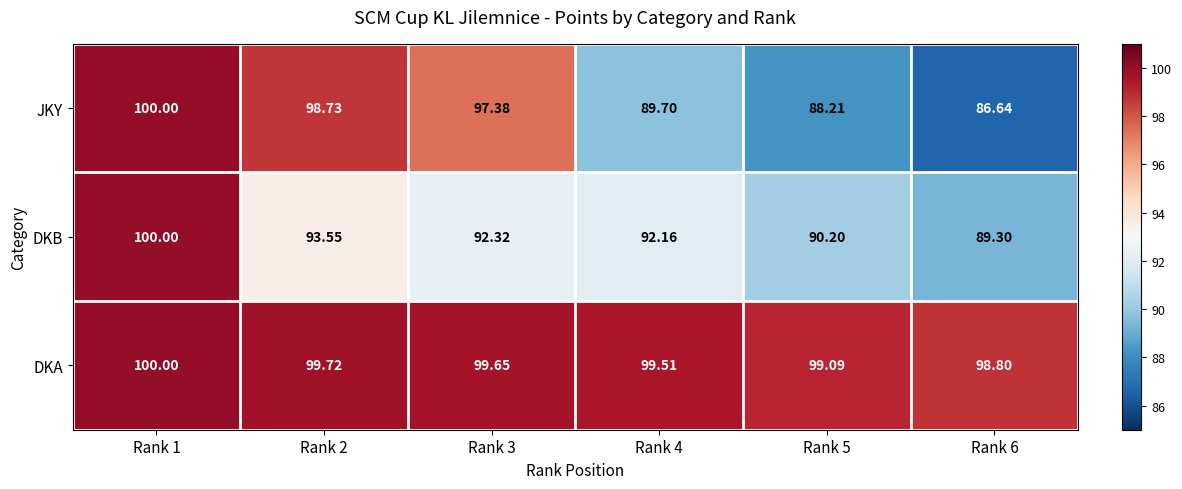

Which label corresponds to the largest value in the chart?

Rank 1